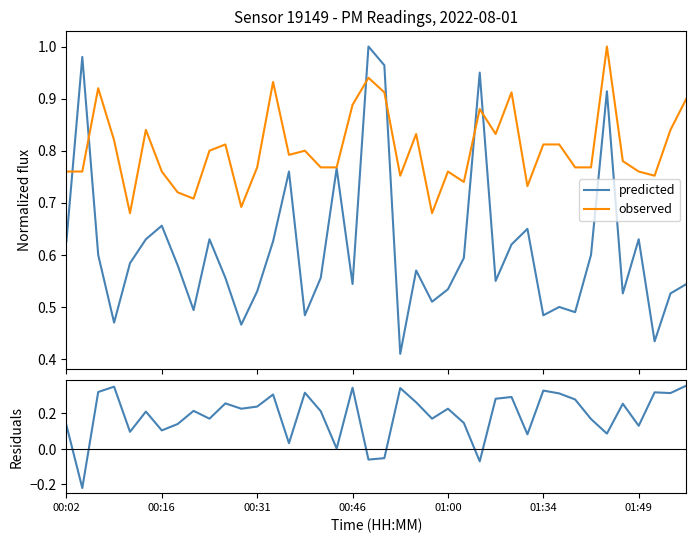

The value of observed at 35 is 0.3. True or false?

False